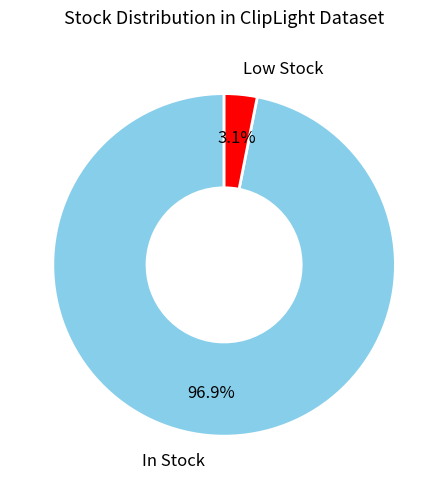

Is there a majority slice in this chart?

Yes